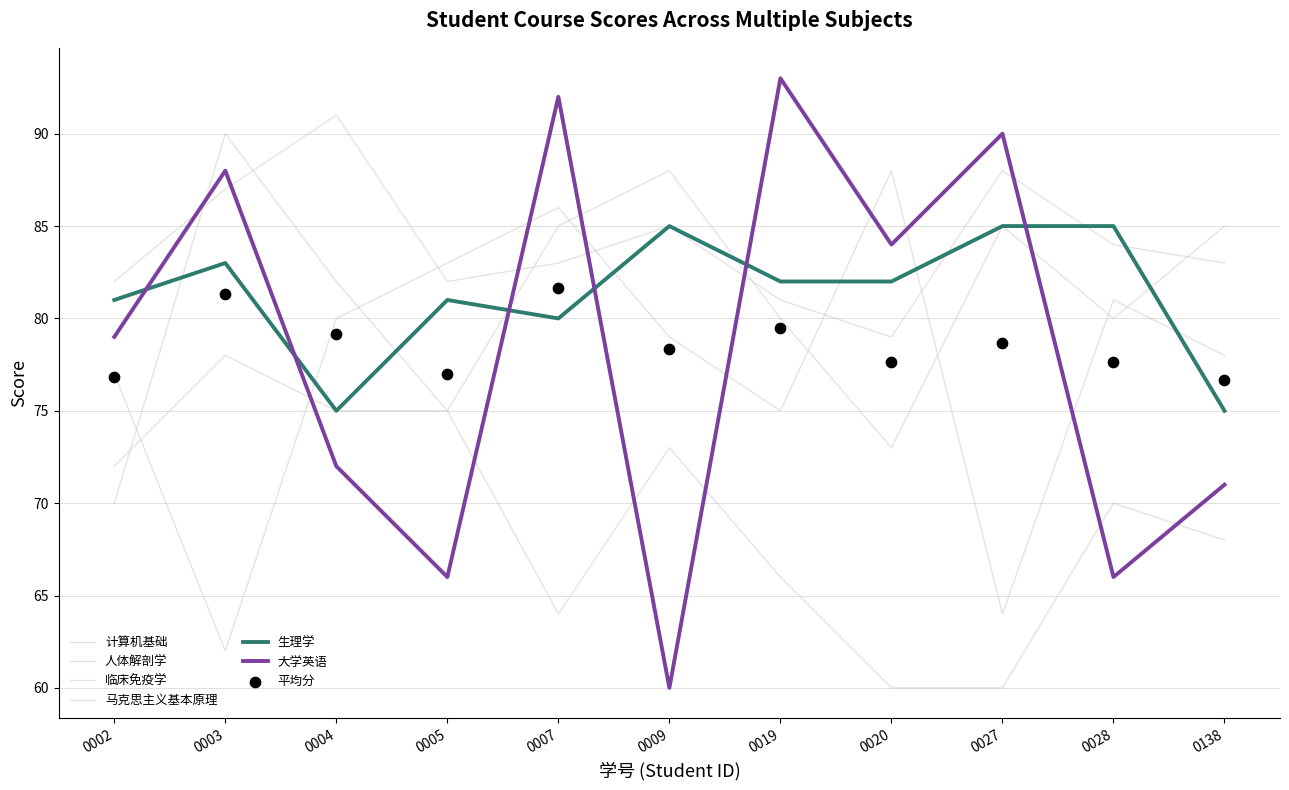

Which series contains the lowest Y value?

大学英语